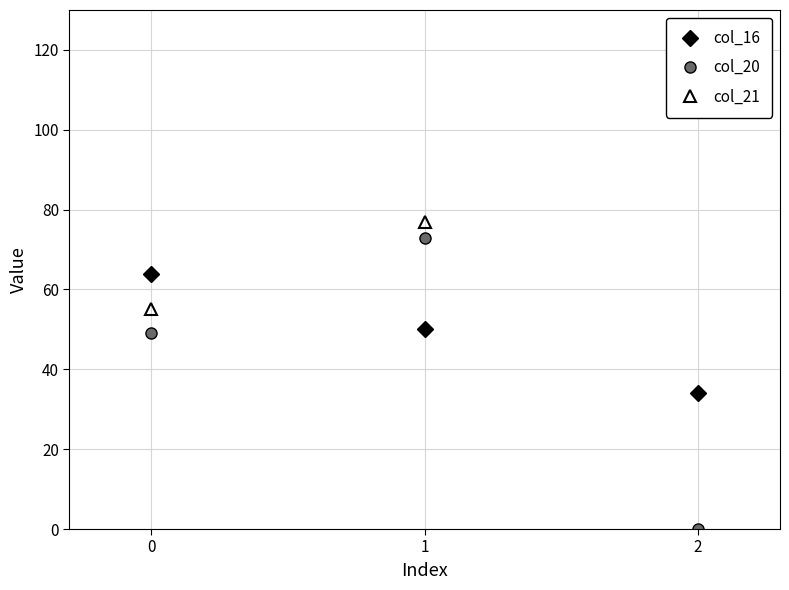

What is the value of the col_16 point at the 1st from the left?

64